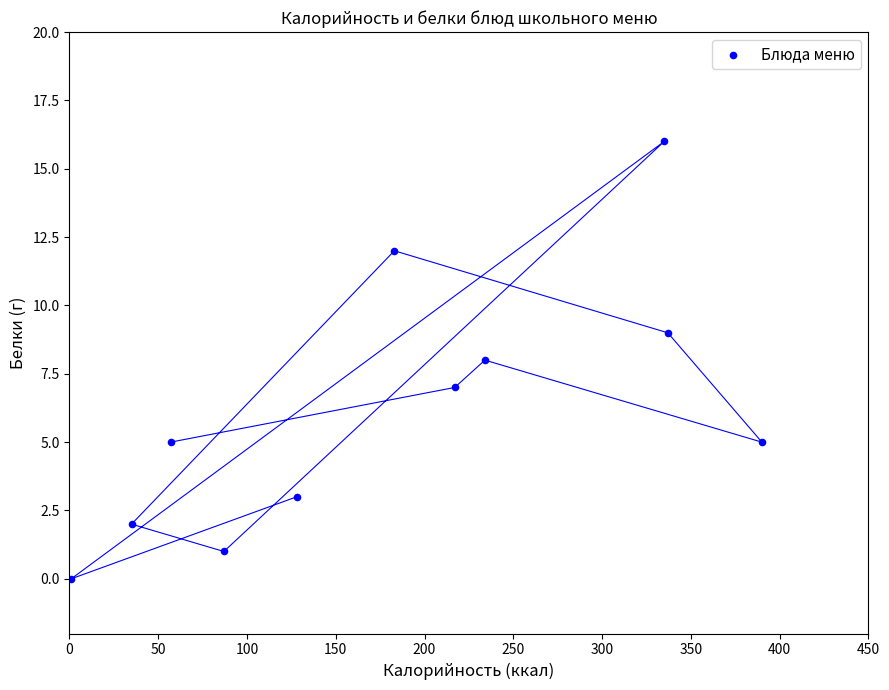

What is the range of Y values (max minus min)?

16